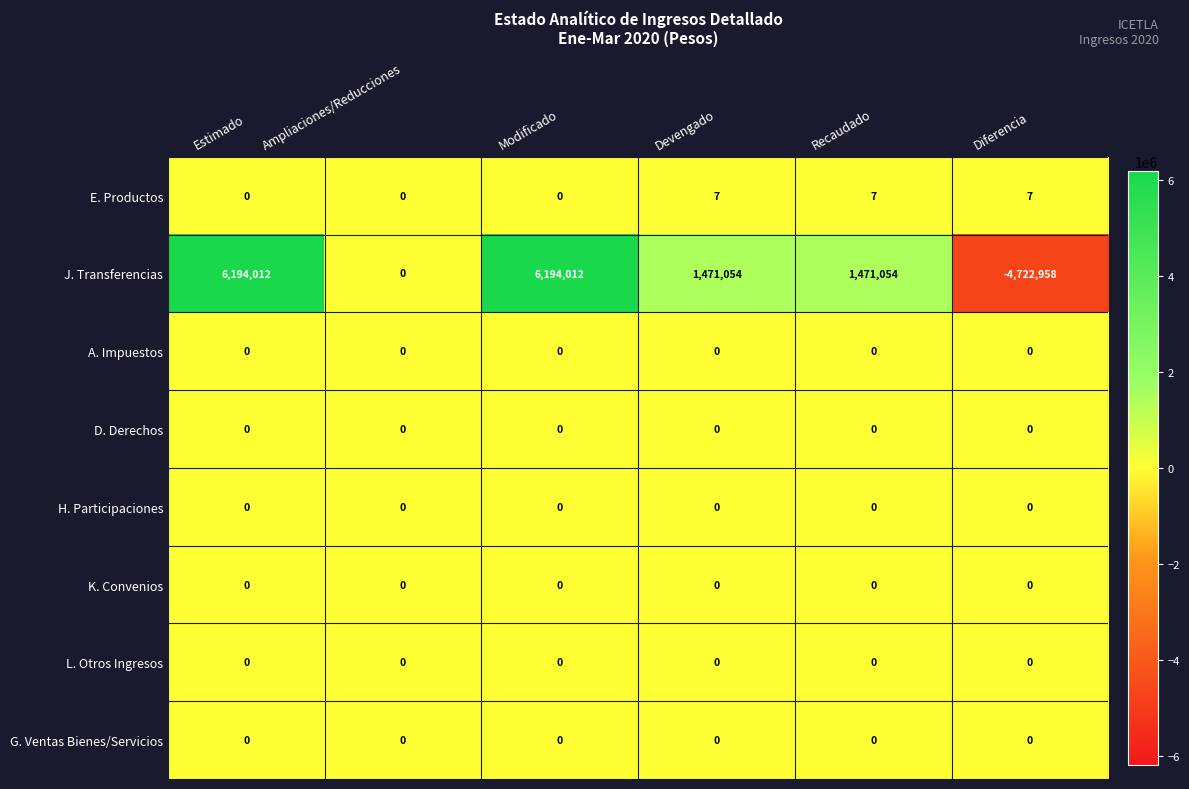

The D. Derechos series shows 0 at Diferencia. True or false?

True